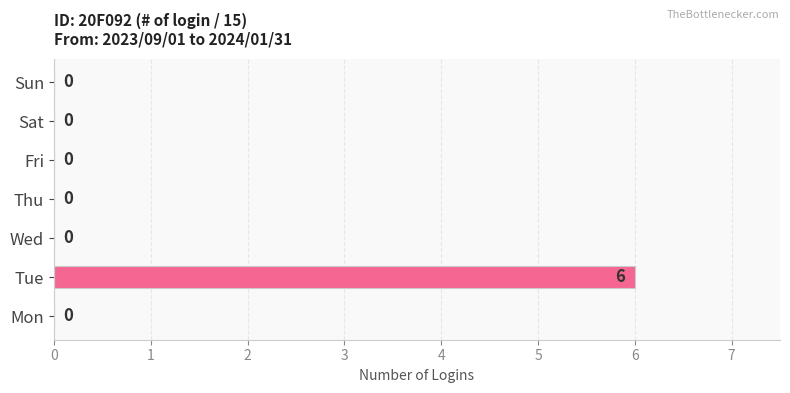

The value at Thu is 0. True or false?

True